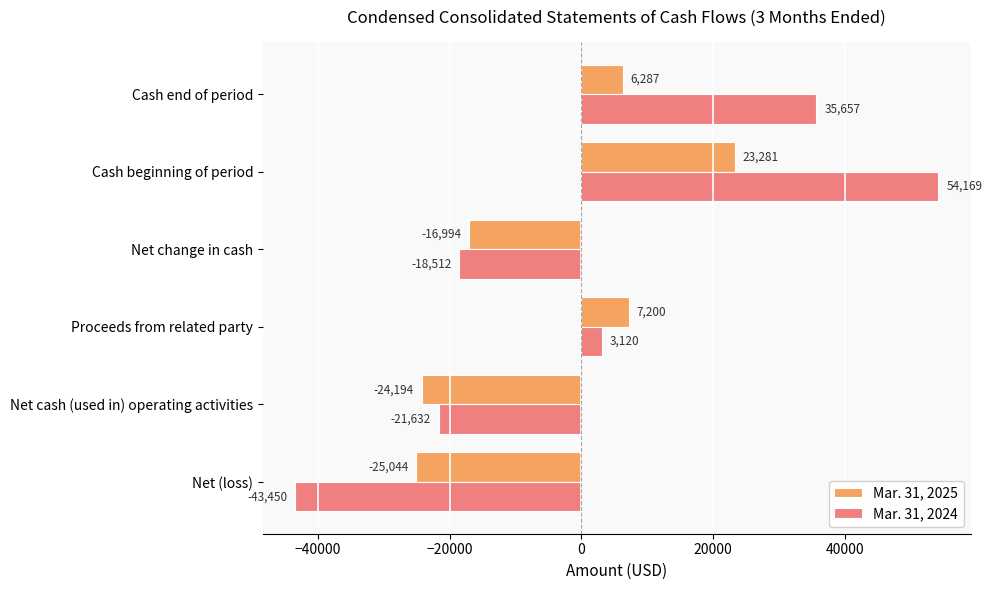

Rank the categories by Mar. 31, 2024 value from lowest to highest.

Net (loss), Net cash (used in) operating activities, Net change in cash, Proceeds from related party, Cash end of period, Cash beginning of period